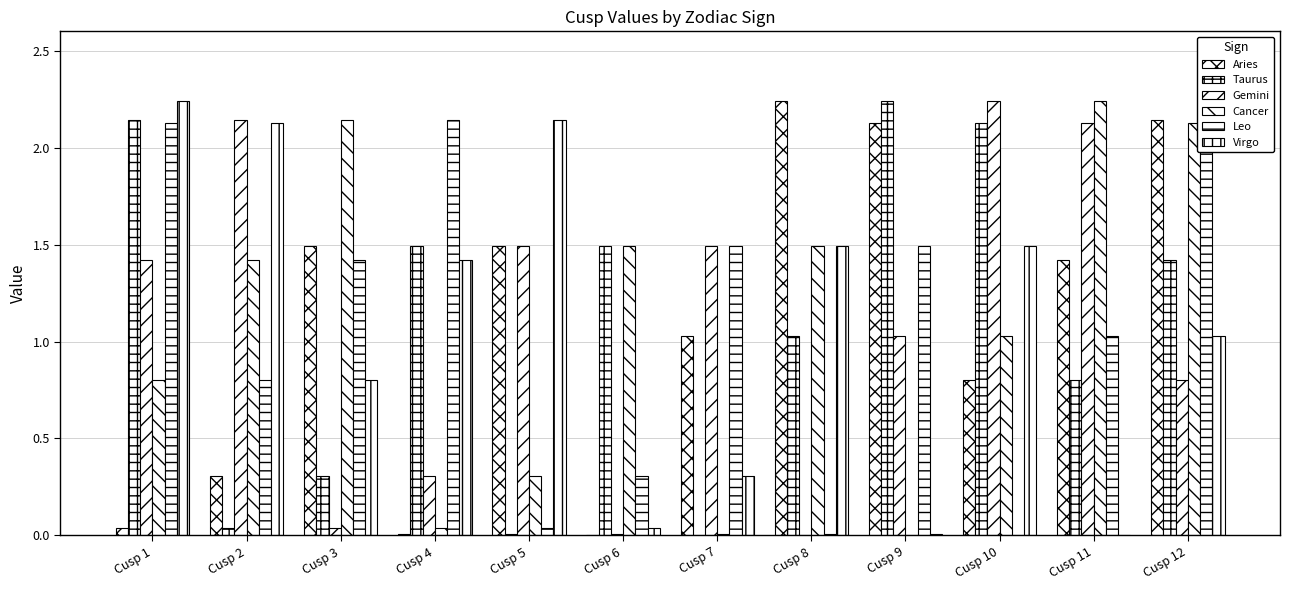

What is the total value across all series at Cusp 11?

7.6